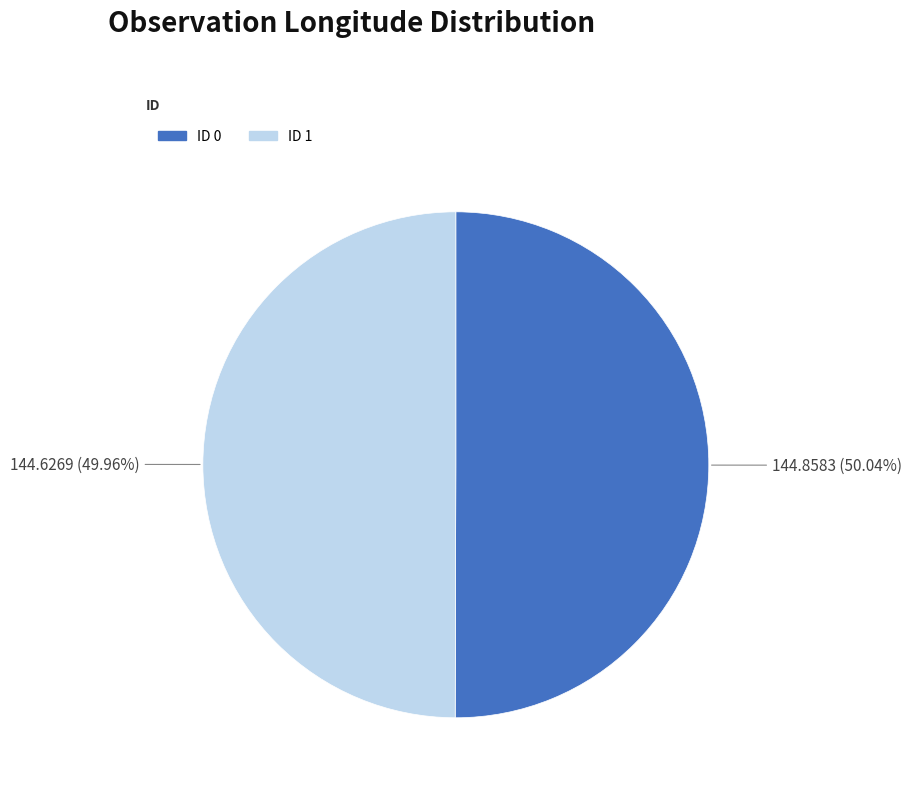

Does any single category account for the majority?

Yes